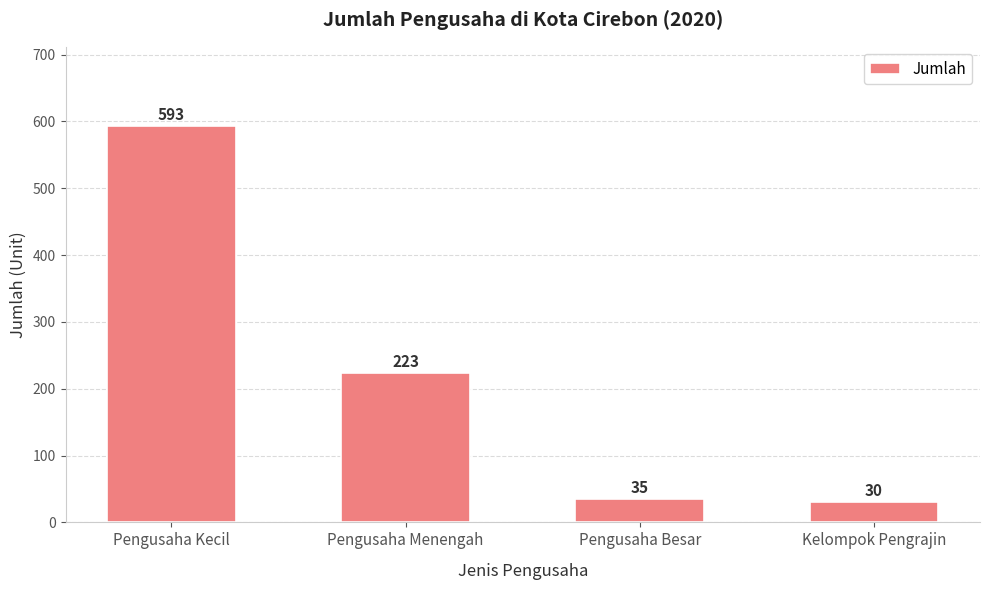

What is the difference between the values at Pengusaha Kecil and Pengusaha Besar?

558